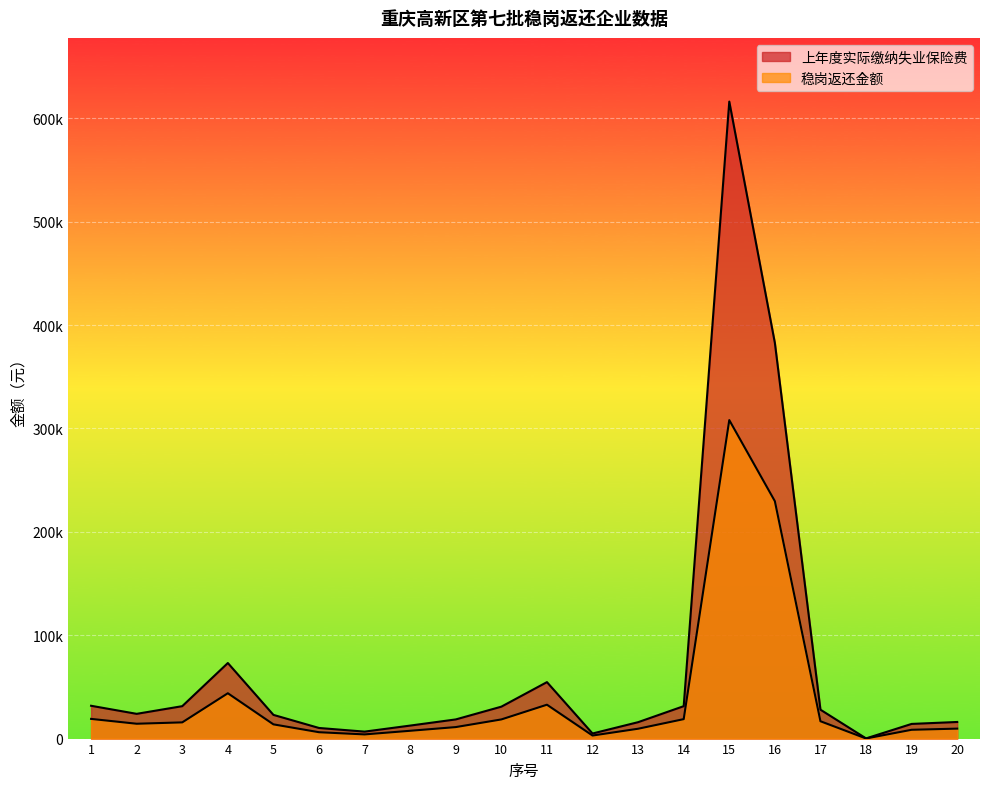

What is the value of the 稳岗返还金额 point at the 7th from the left?

4040.0